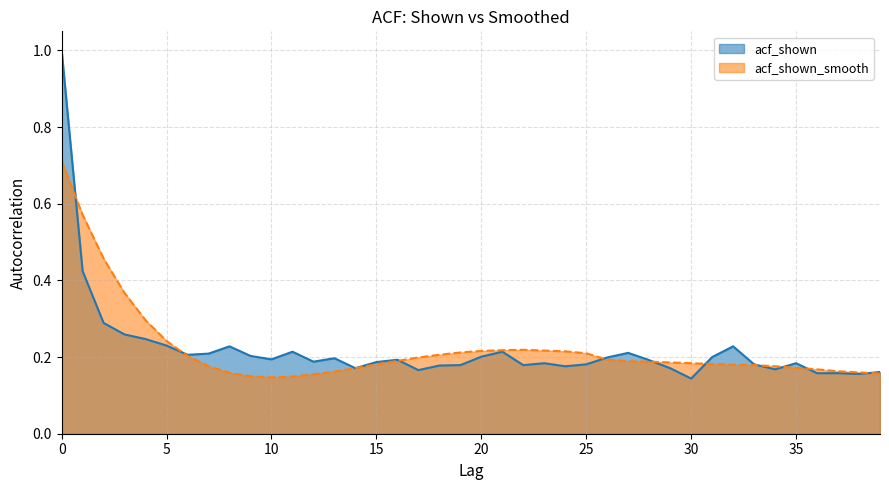

Is it true that acf_shown equals 0.3 at 2?

True